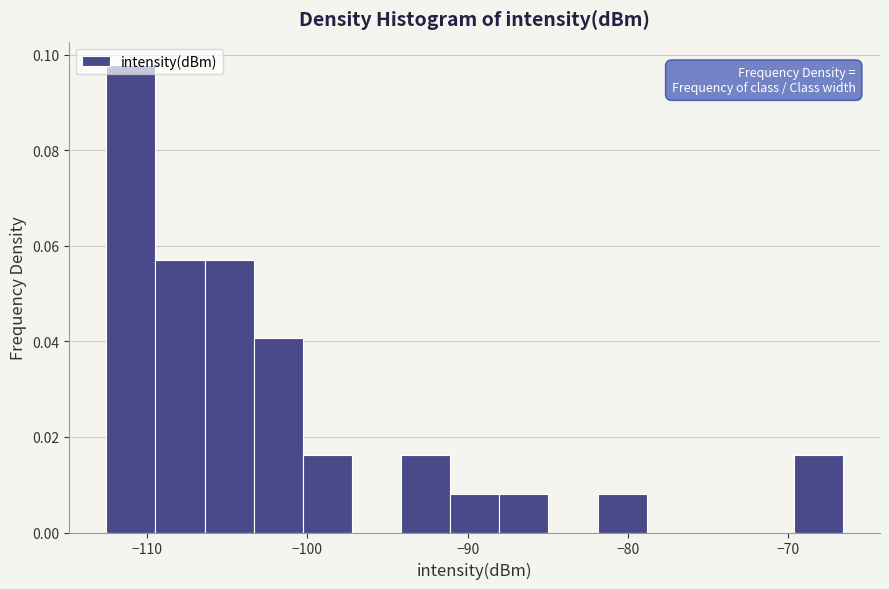

Read against the x-axis, roughly where is the centre of the tallest bar?

-111